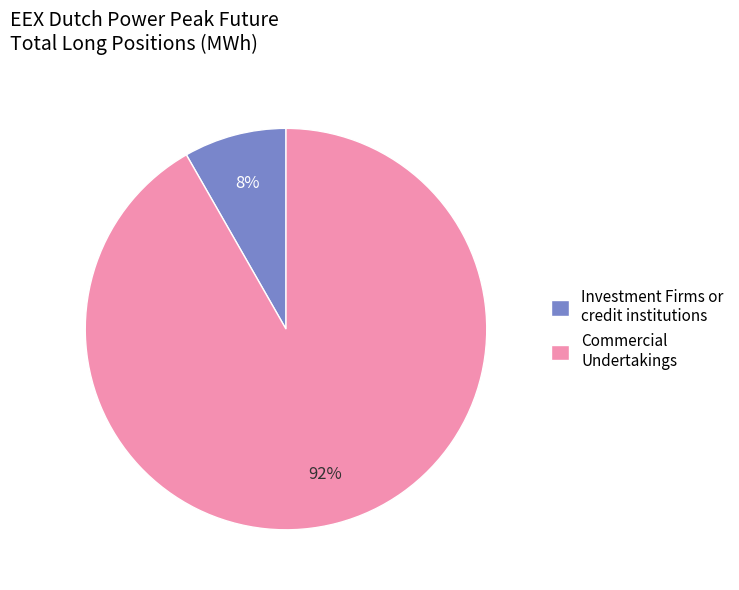

Do Investment Firms or credit institutions and Commercial Undertakings together represent more than half of the pie?

Yes